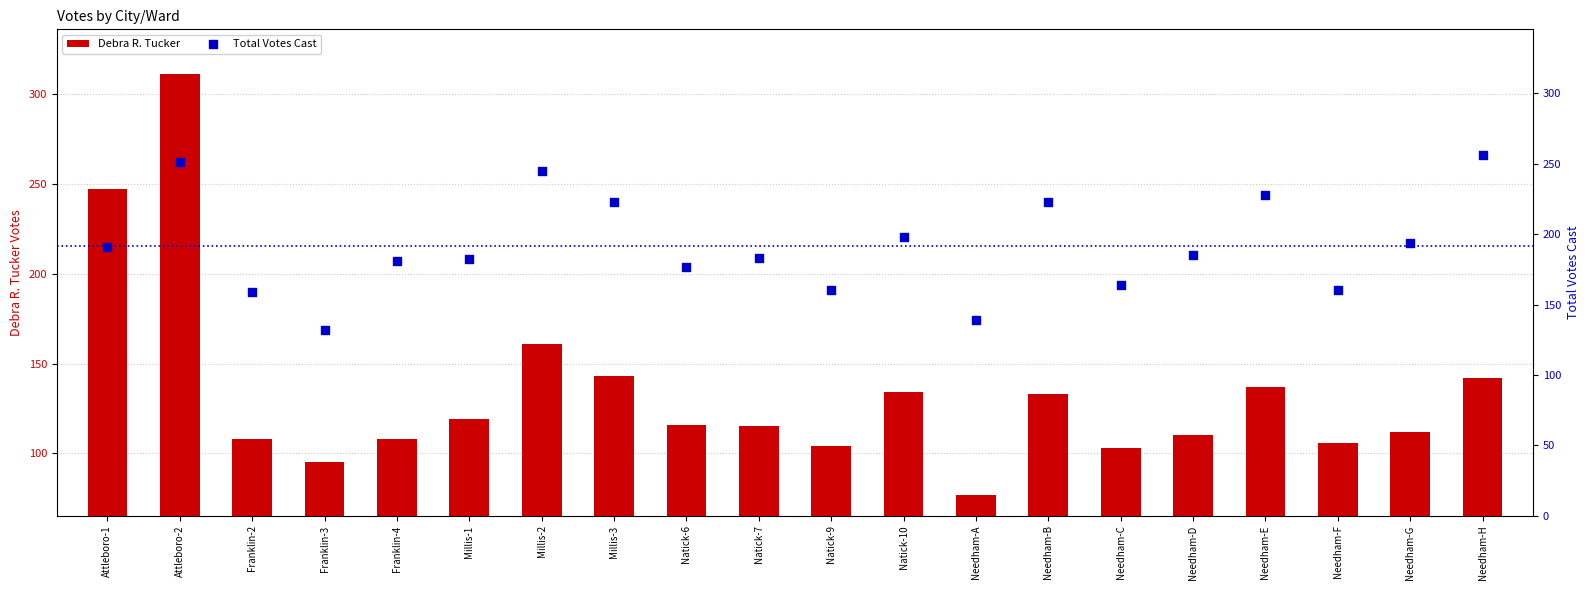

Which series contains the lowest Y value?

Debra R. Tucker